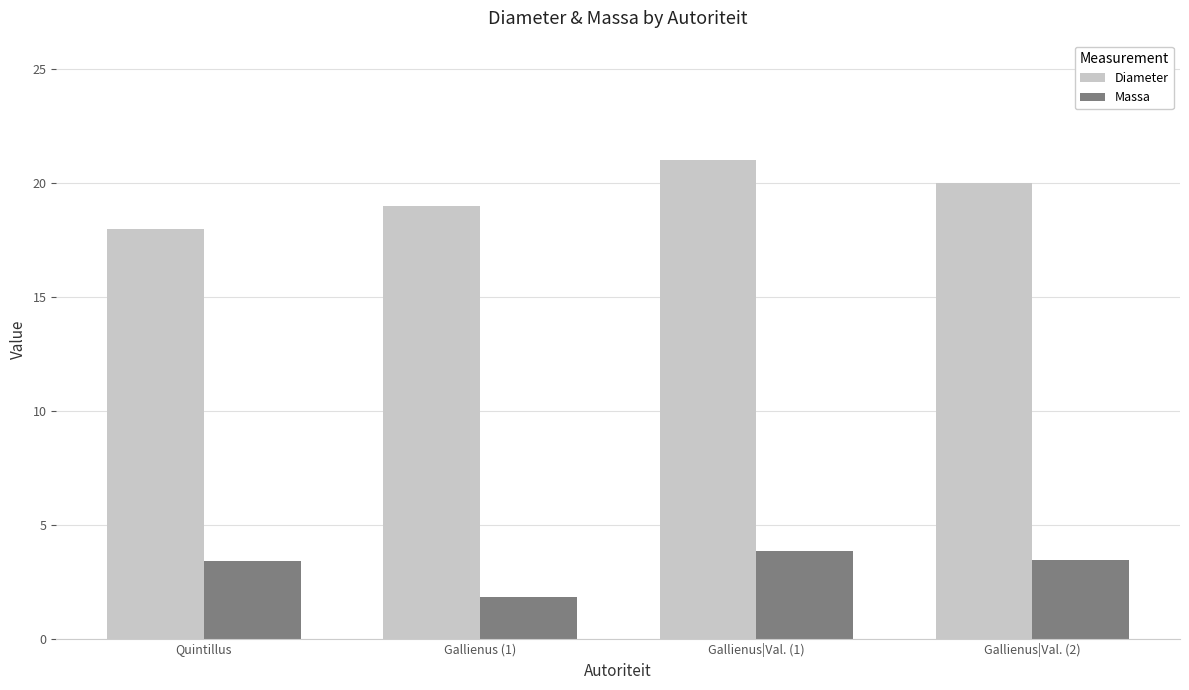

At which label does Massa first exceed 3?

Quintillus